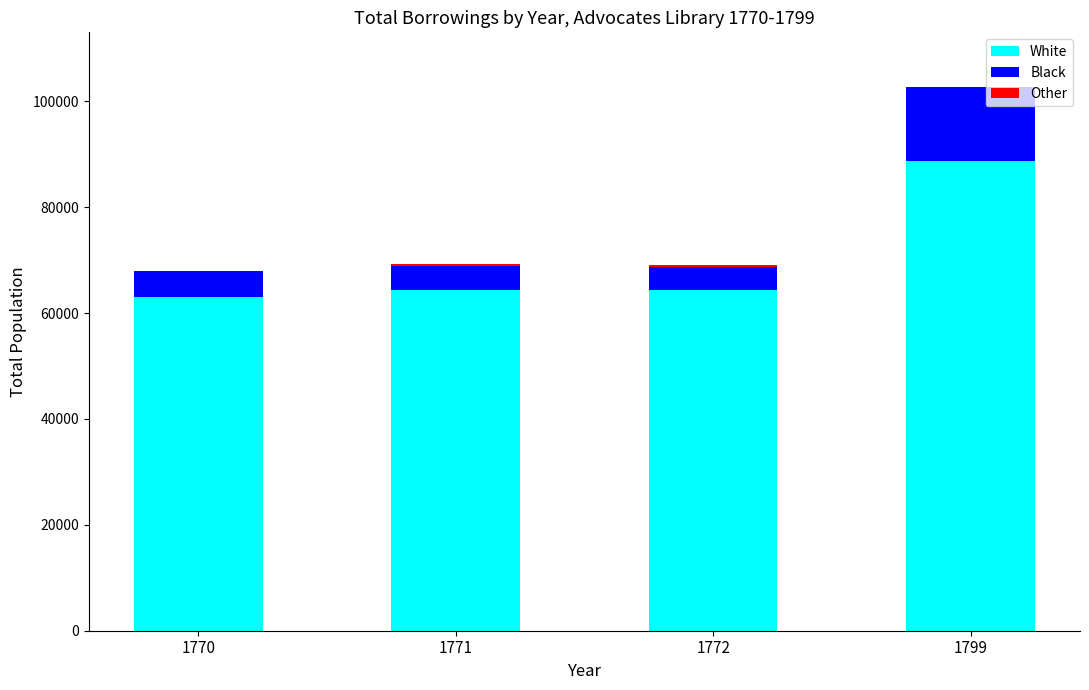

The value of White at 1799 is 57423. True or false?

False